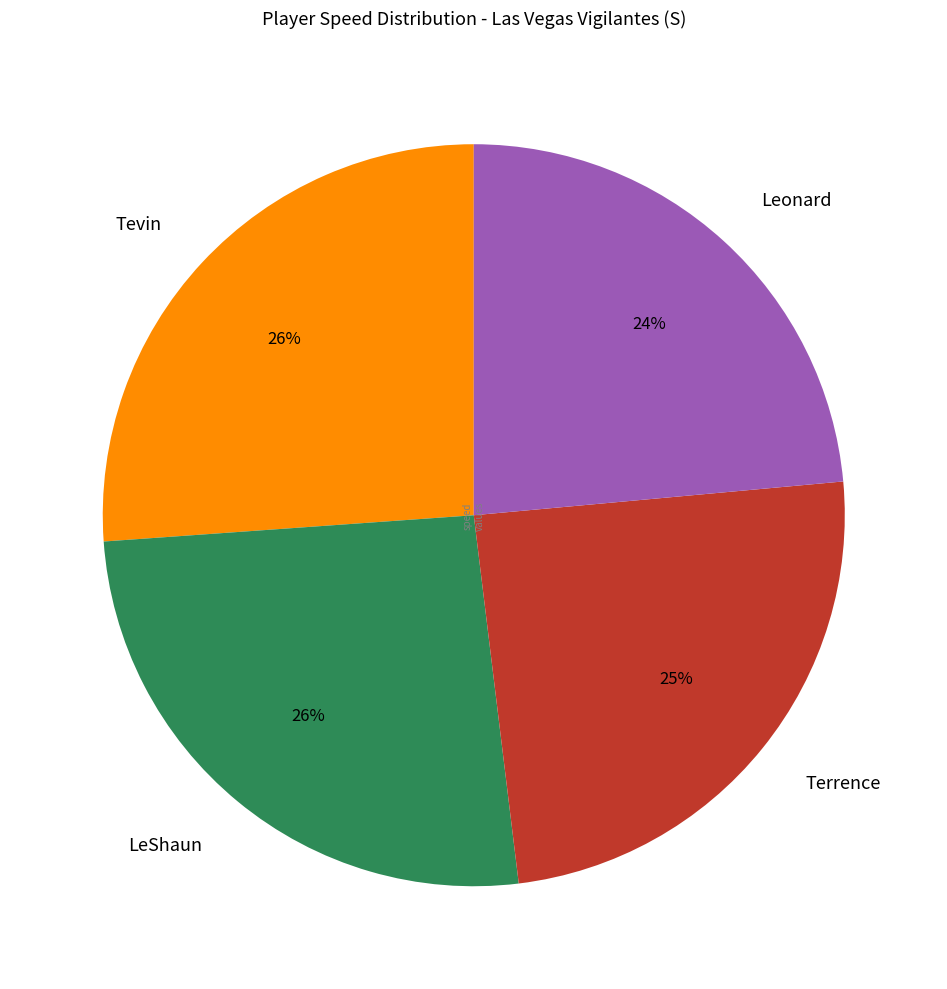

What is the smallest slice in the pie chart?

Leonard